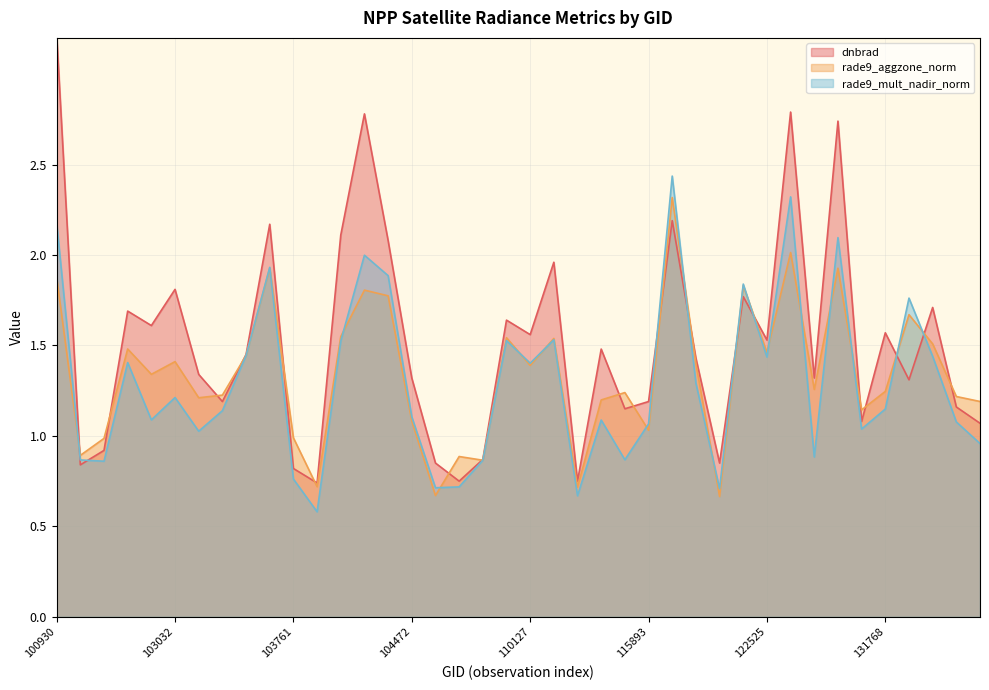

What is the difference between the second highest and second lowest values in the dnbrad series?

2.0